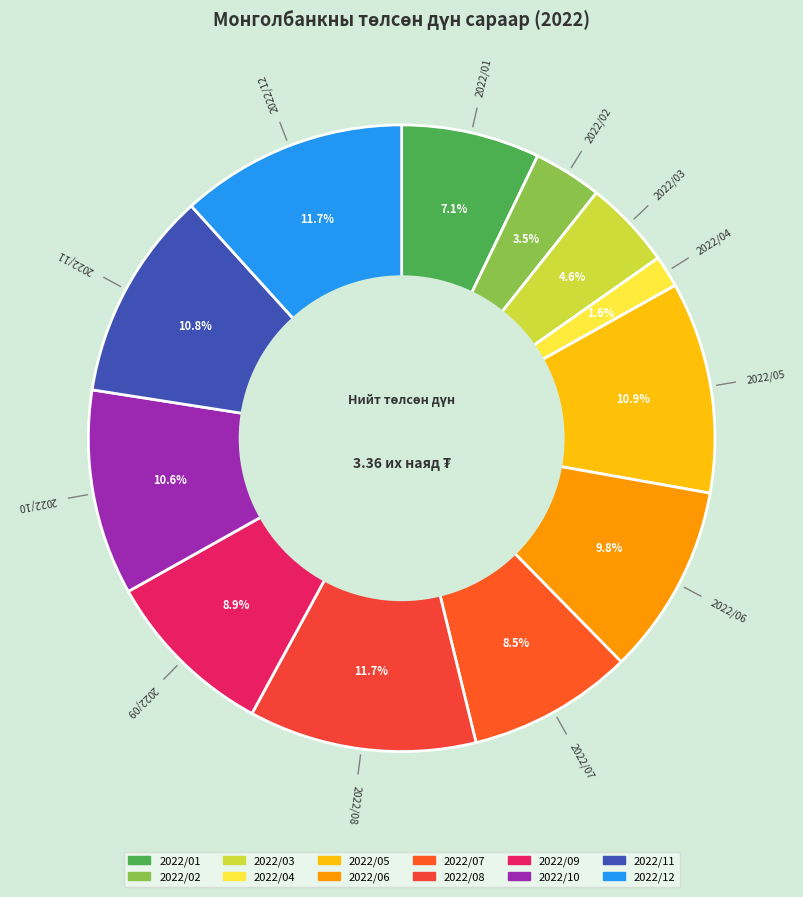

To the nearest percent, what portion does 2022/06 represent?

10%